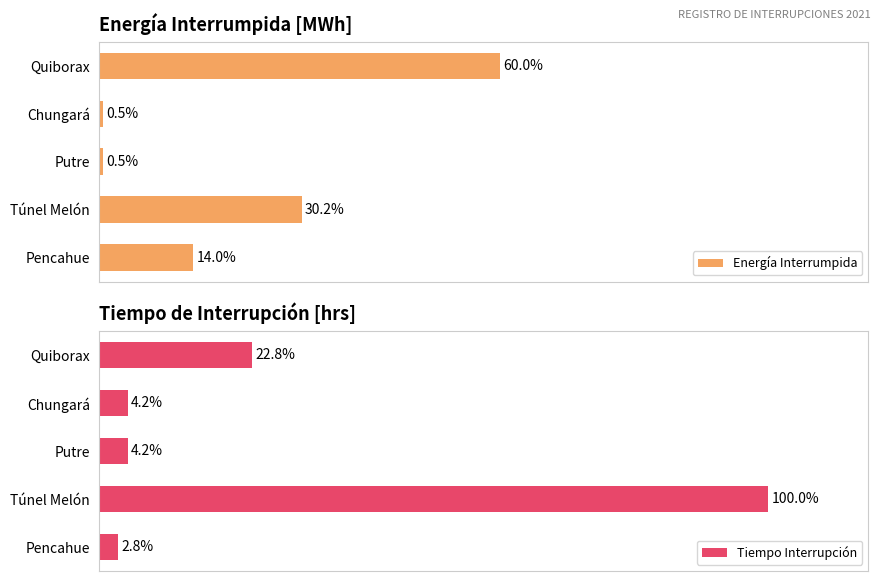

What is the value of the Energía Interrumpida bar at the 3rd from the left?

0.5